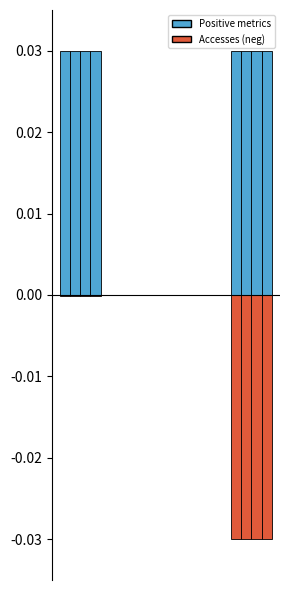

How many distinct data groups are displayed?

8